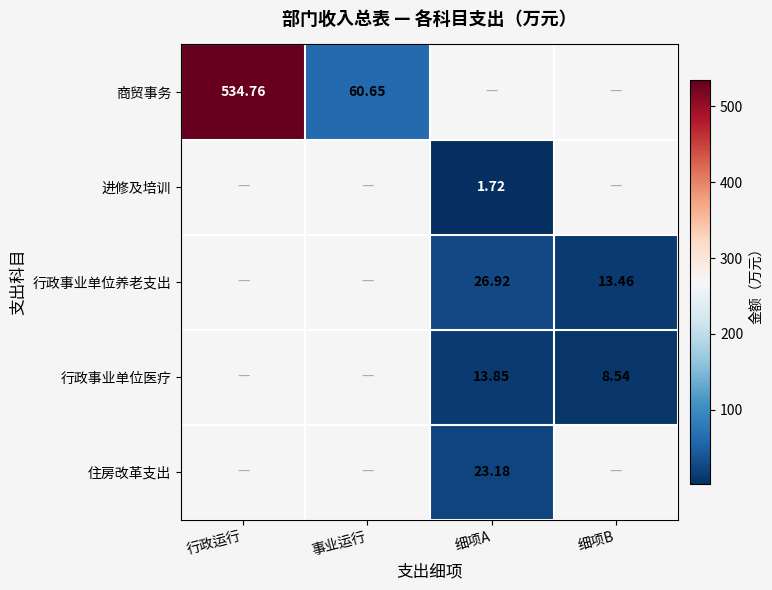

Is it true that 进修及培训 equals 2.5 at 细项A?

False